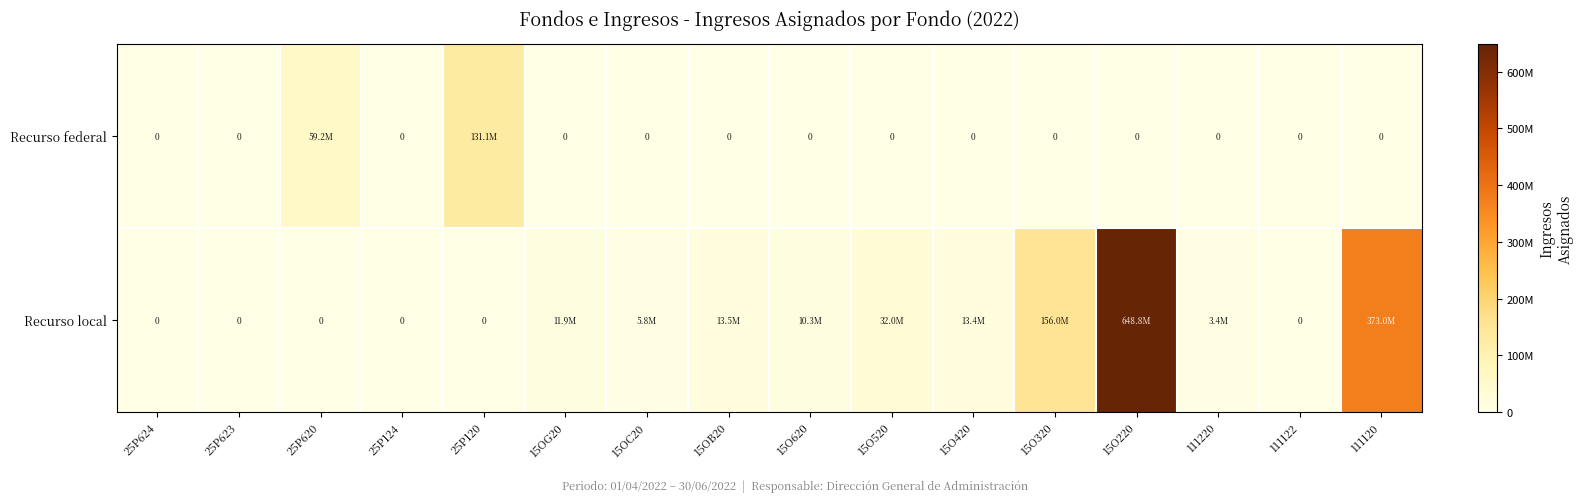

How many series are shown in this chart?

2